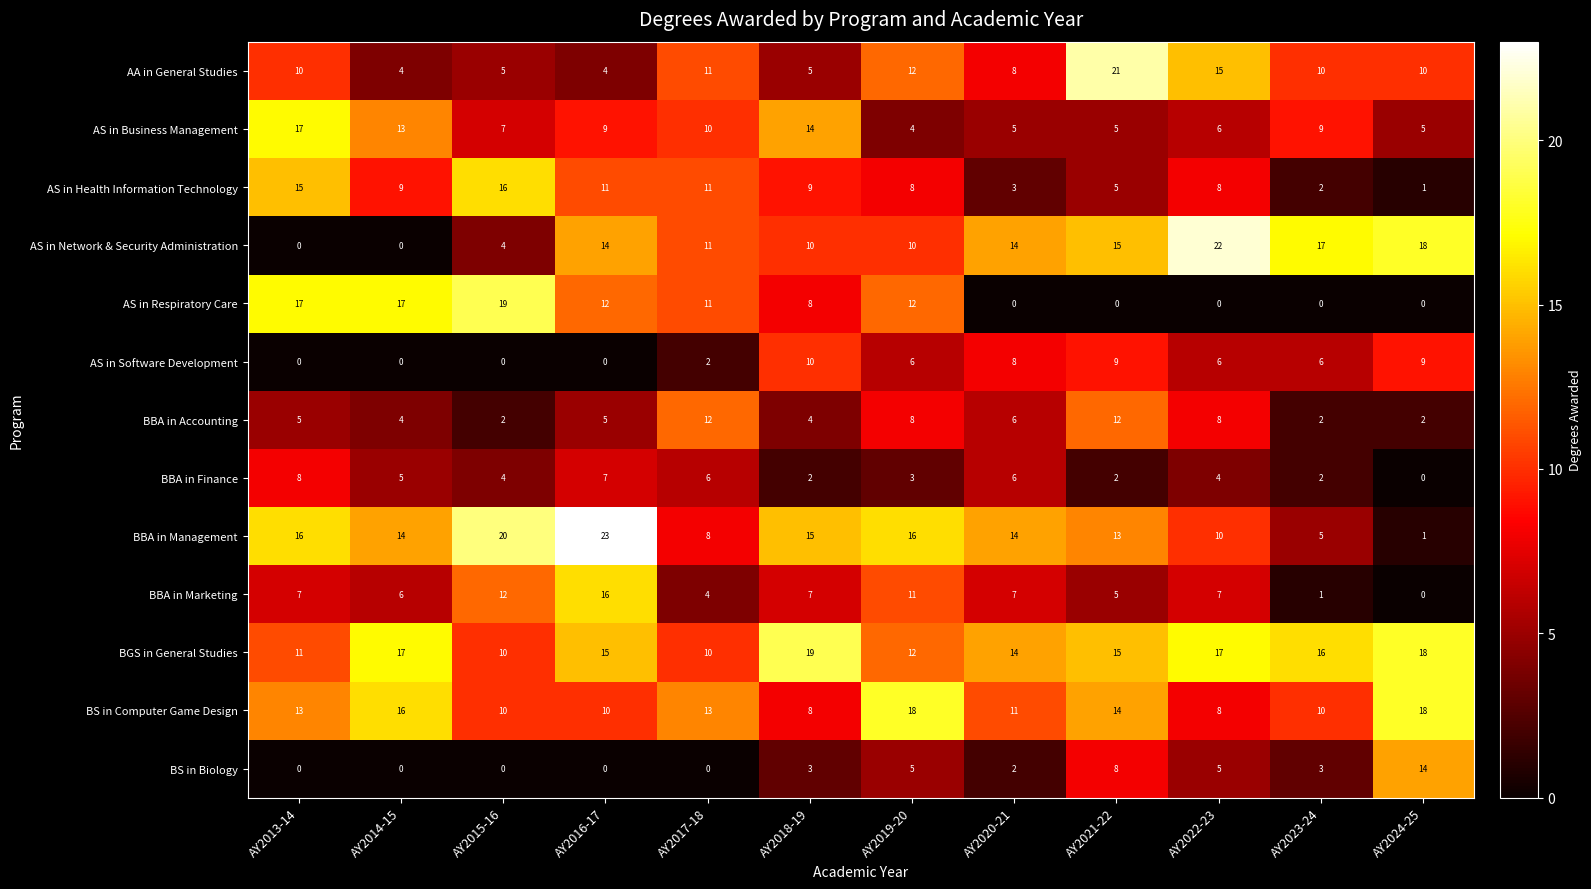

Is it true that AS in Respiratory Care equals 11 at AY2017-18?

True